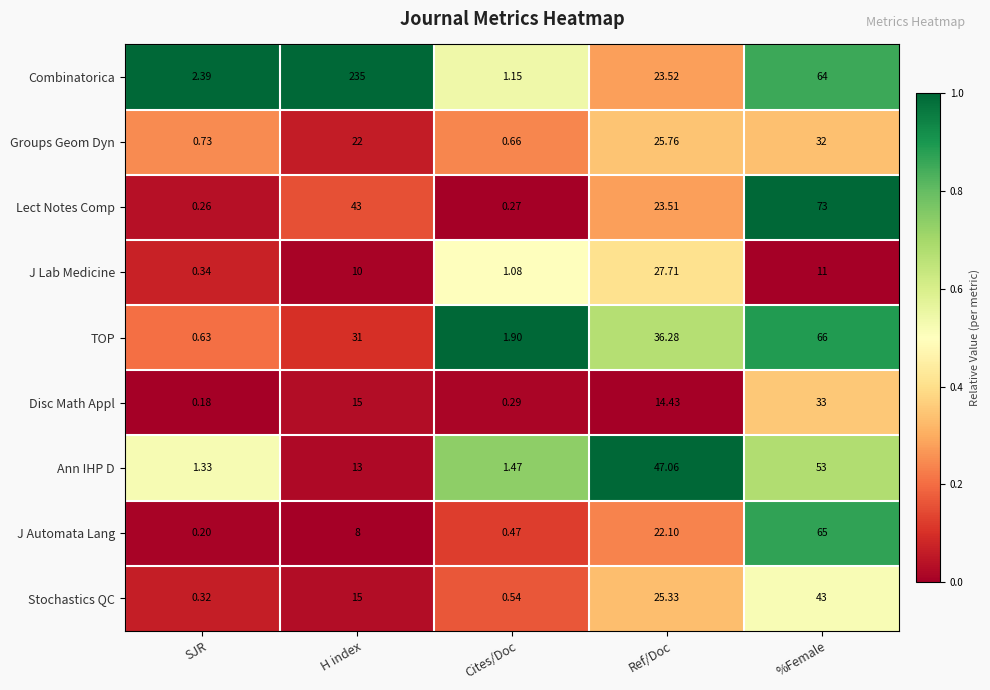

At which label does Lect Notes Comp first exceed 23?

H index